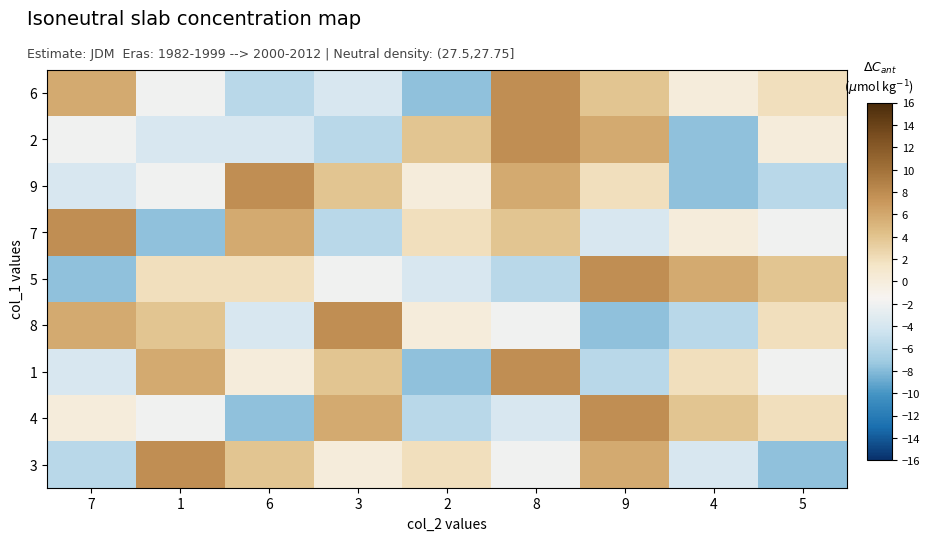

Reading right to left, list all the values displayed in this chart.

6: 5=2.0	4=0.0	9=3.9	8=7.8	2=-7.7	3=-3.8	6=-5.7	1=-1.9	7=5.8
2: 5=0.0	4=-7.7	9=5.8	8=7.8	2=3.9	3=-5.7	6=-3.8	1=-3.8	7=-1.9
9: 5=-5.7	4=-7.7	9=2.0	8=5.8	2=0.0	3=3.9	6=7.8	1=-1.9	7=-3.8
7: 5=-1.9	4=0.0	9=-3.8	8=3.9	2=2.0	3=-5.7	6=5.8	1=-7.7	7=7.8
5: 5=3.9	4=5.8	9=7.8	8=-5.7	2=-3.8	3=-1.9	6=2.0	1=2.0	7=-7.7
8: 5=2.0	4=-5.7	9=-7.7	8=-1.9	2=0.0	3=7.8	6=-3.8	1=3.9	7=5.8
1: 5=-1.9	4=2.0	9=-5.7	8=7.8	2=-7.7	3=3.9	6=0.0	1=5.8	7=-3.8
4: 5=2.0	4=3.9	9=7.8	8=-3.8	2=-5.7	3=5.8	6=-7.7	1=-1.9	7=0.0
3: 5=-7.7	4=-3.8	9=5.8	8=-1.9	2=2.0	3=0.0	6=3.9	1=7.8	7=-5.7